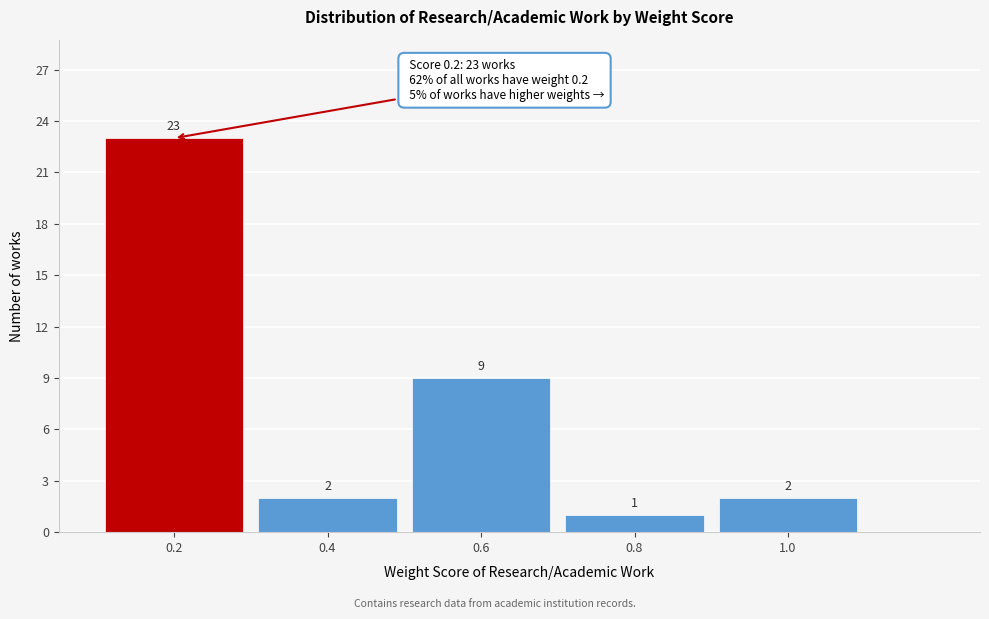

Reading right to left, transcribe all the data shown in this chart.

1.0=2	0.8=1	0.6=9	0.4=2	0.2=23